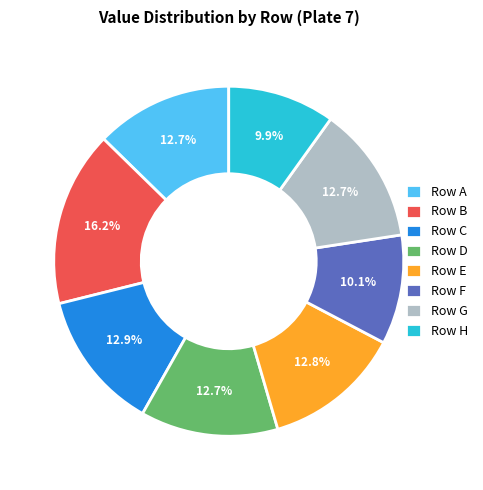

What is the largest slice in the pie chart?

Row B